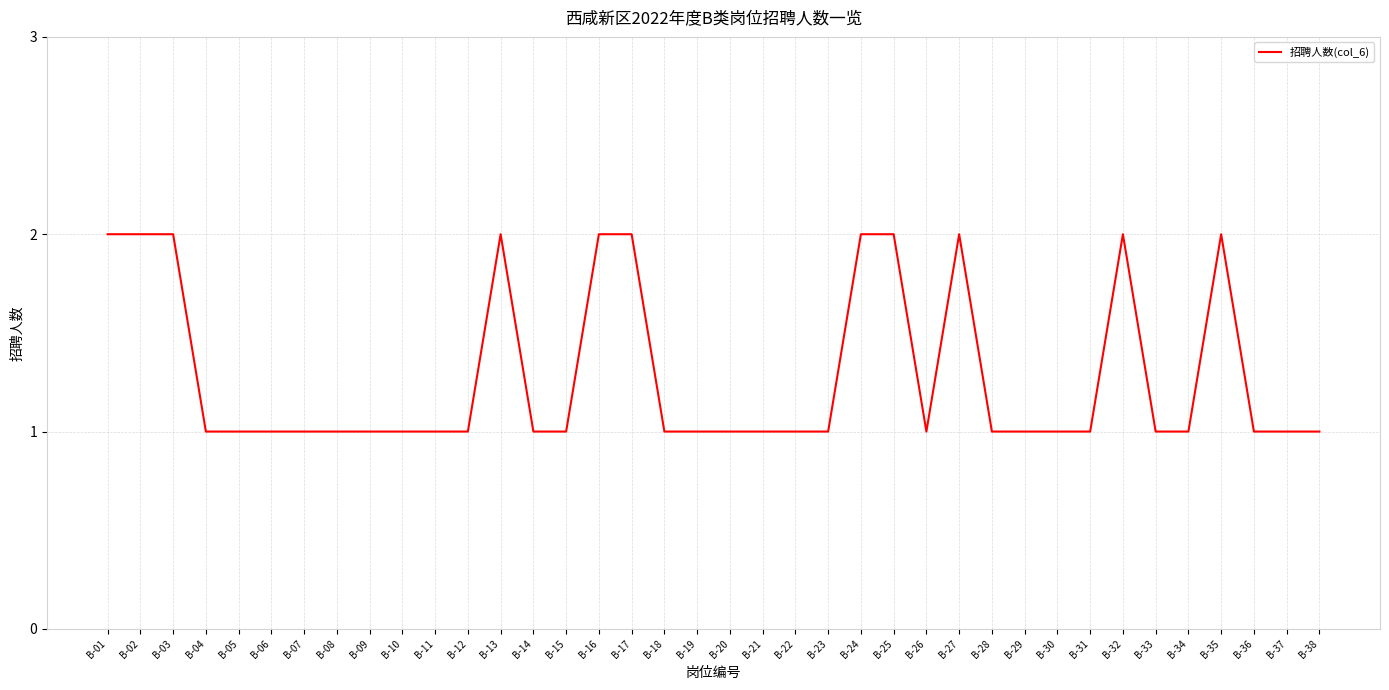

What is the smallest value displayed?

1